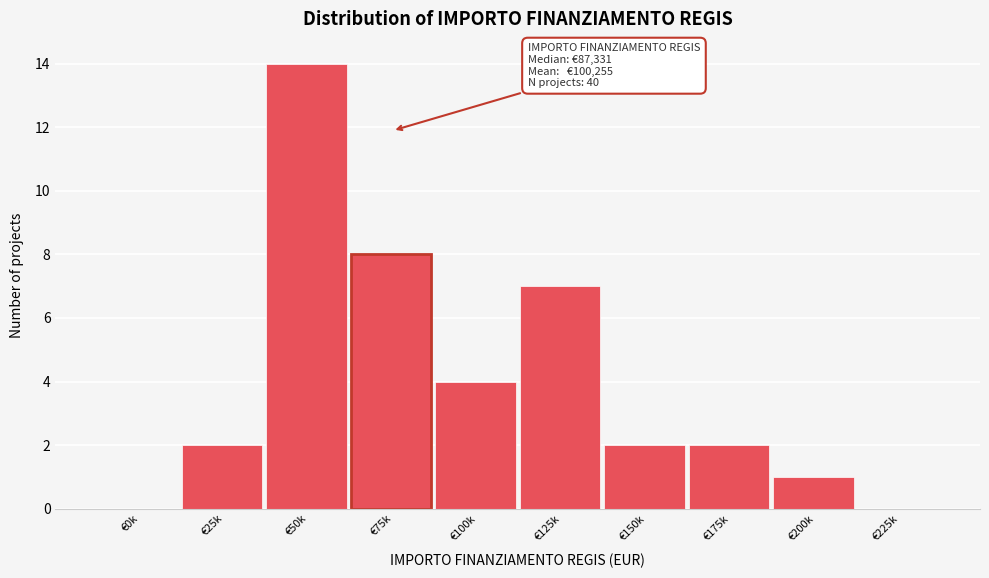

Reading left to right, what are all the values shown in this chart?

€0k=0	€25k=2	€50k=14	€75k=8	€100k=4	€125k=7	€150k=2	€175k=2	€200k=1	€225k=0